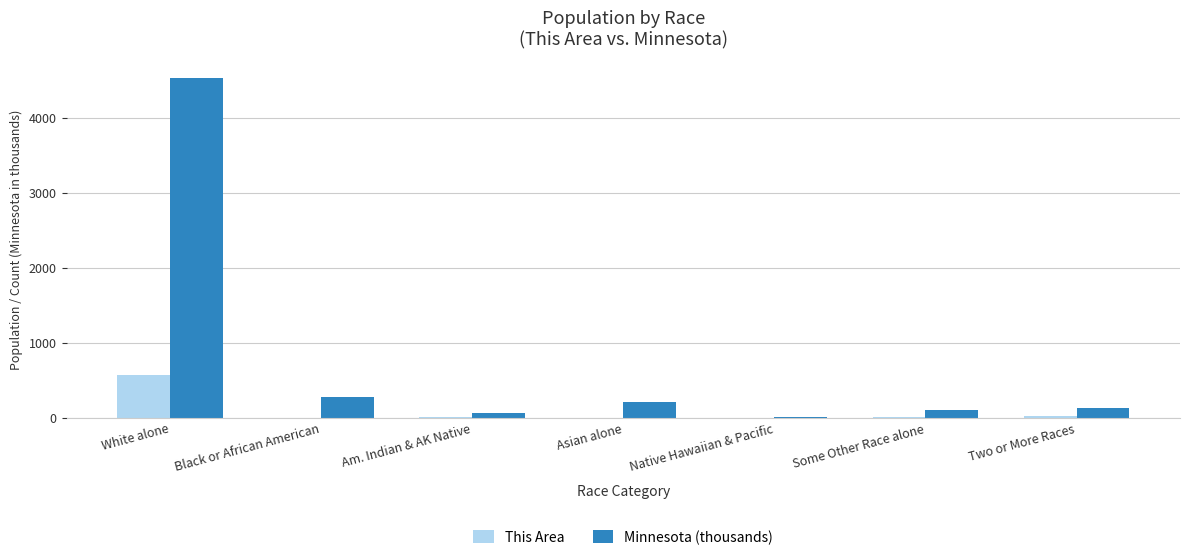

At which category is the sum across all series the highest?

White alone